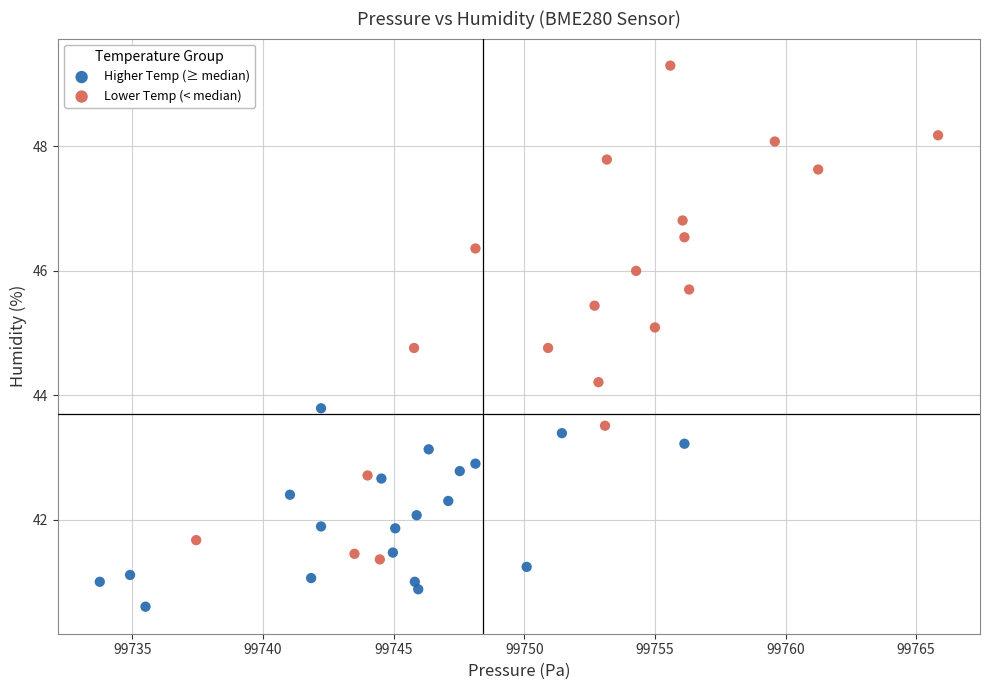

Which series reaches the minimum Y coordinate?

Higher Temp (≥ median)